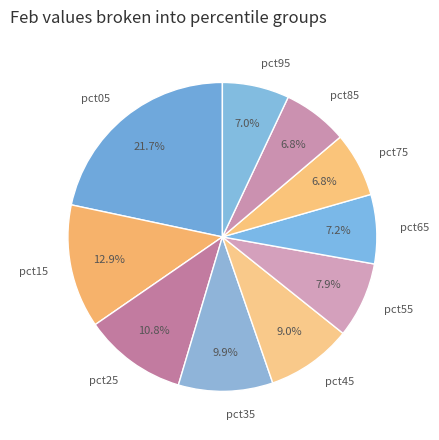

True or false: pct05 accounts for 28% of the total.

False